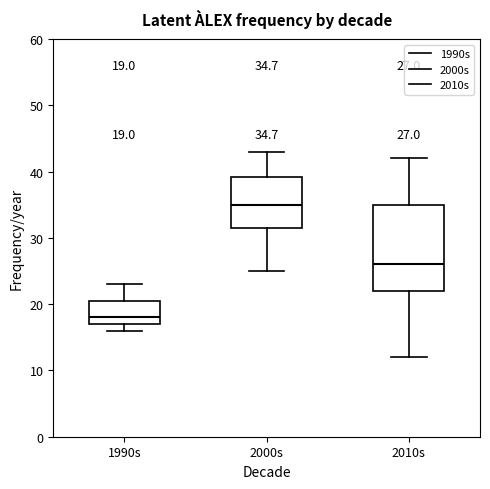

Which box is the tallest, from its lower edge to its upper edge?

2010s